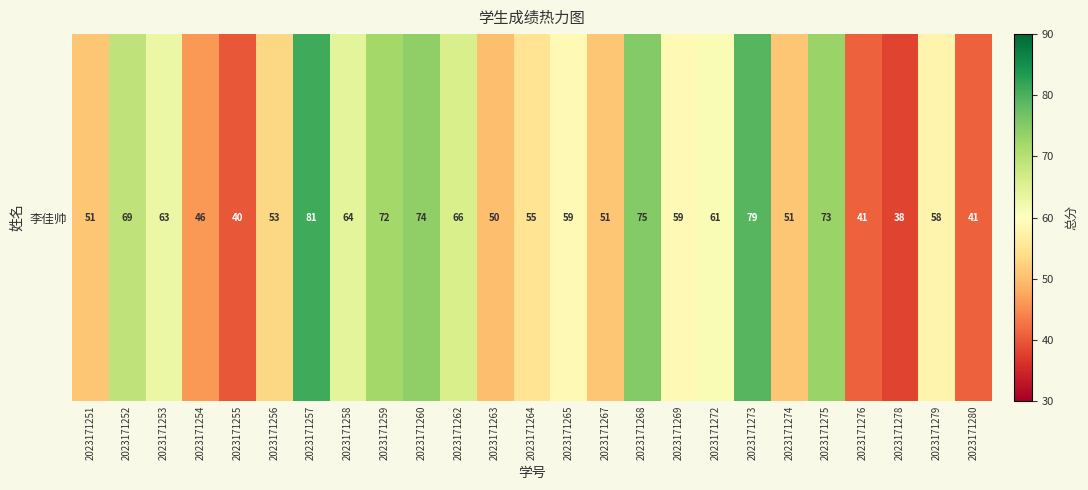

Which category has the lowest value across all series?

2023171278